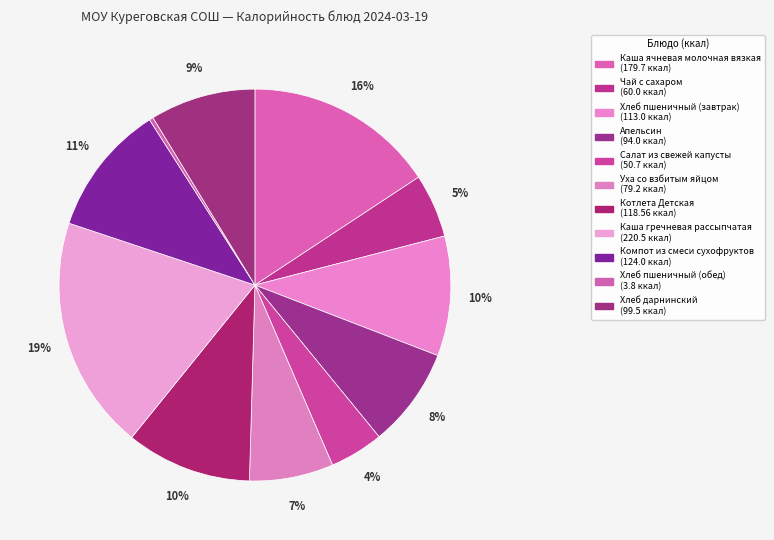

To the nearest percent, what is the difference between the Чай с сахаром and Хлеб дарнинский slice percentages?

3%